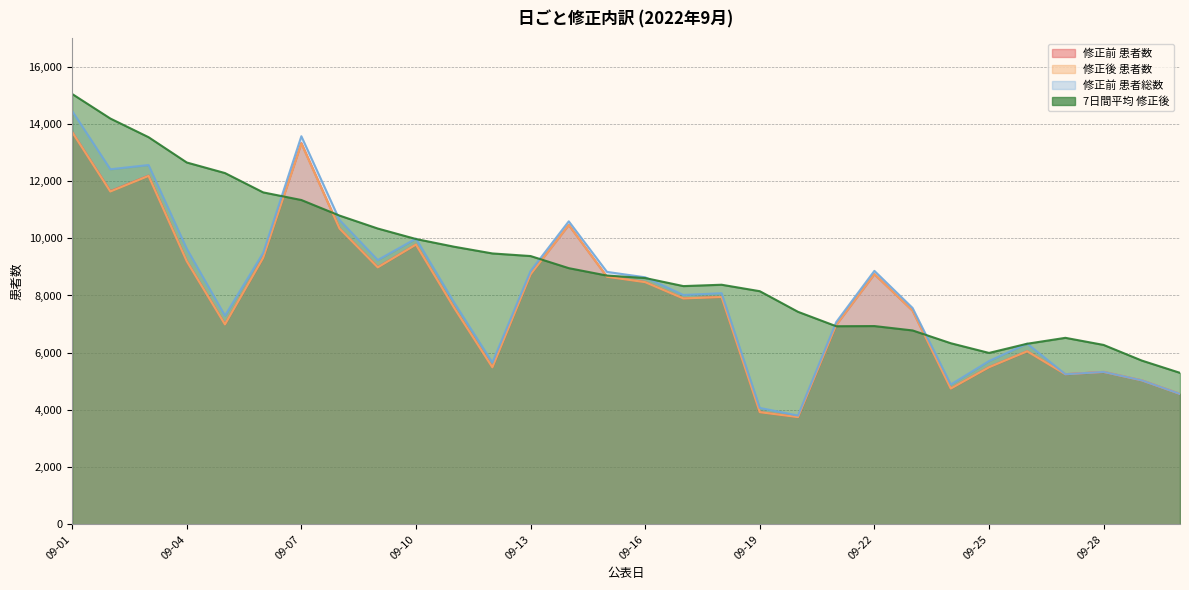

In 修正前 患者総数, how many points are higher than both neighbors (excluding endpoints)?

8